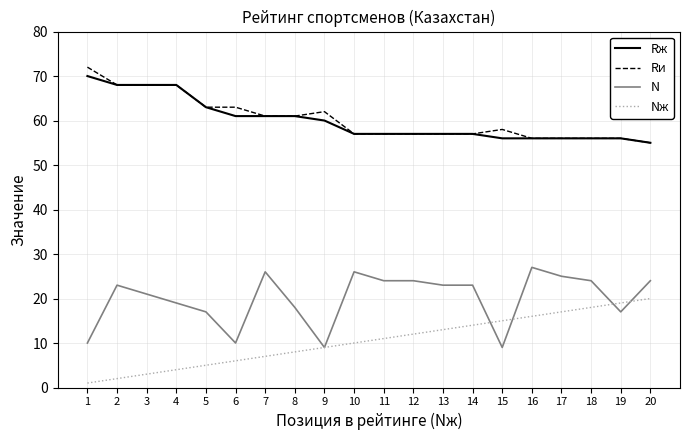

True or false: Nж and Rи intersect in this chart.

False